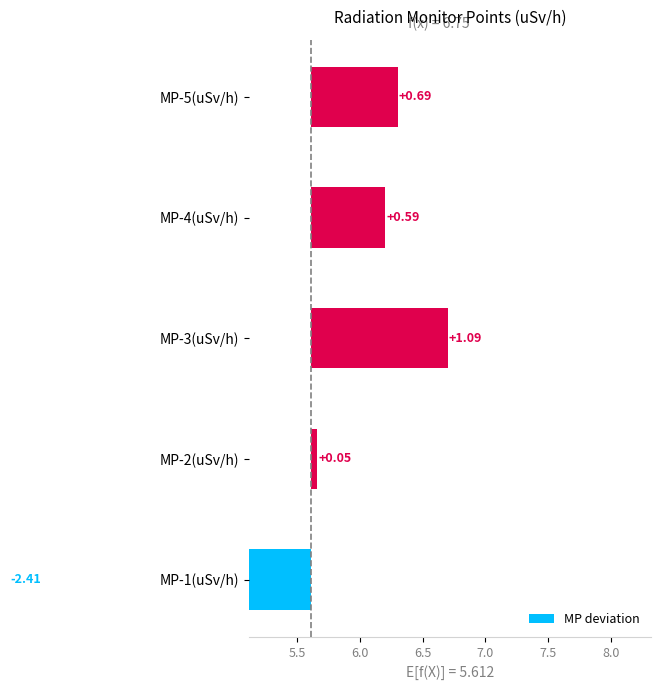

Does the chart contain stacked bars?

No